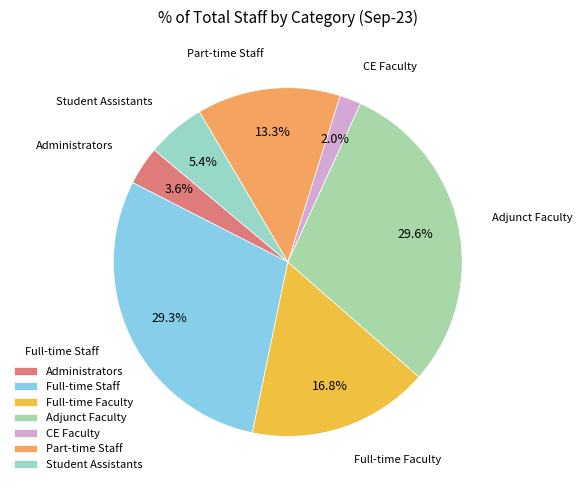

To the nearest percent, what percentage of the pie is Full-time Staff?

29%